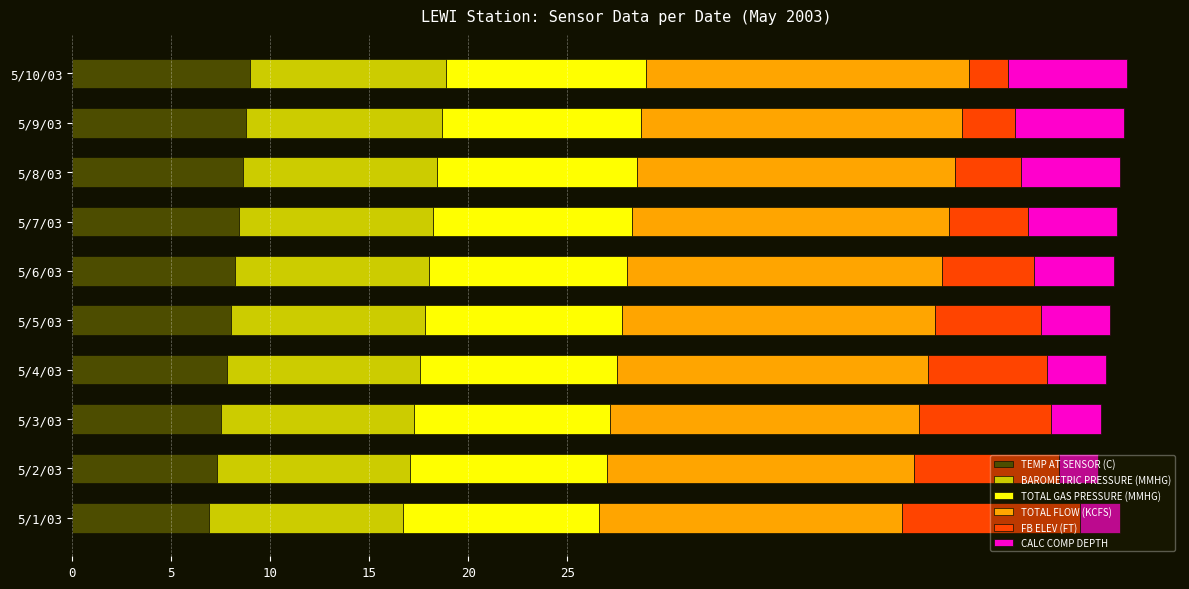

The TEMP AT SENSOR (C) series shows 1.7 at 5/4/03. True or false?

False